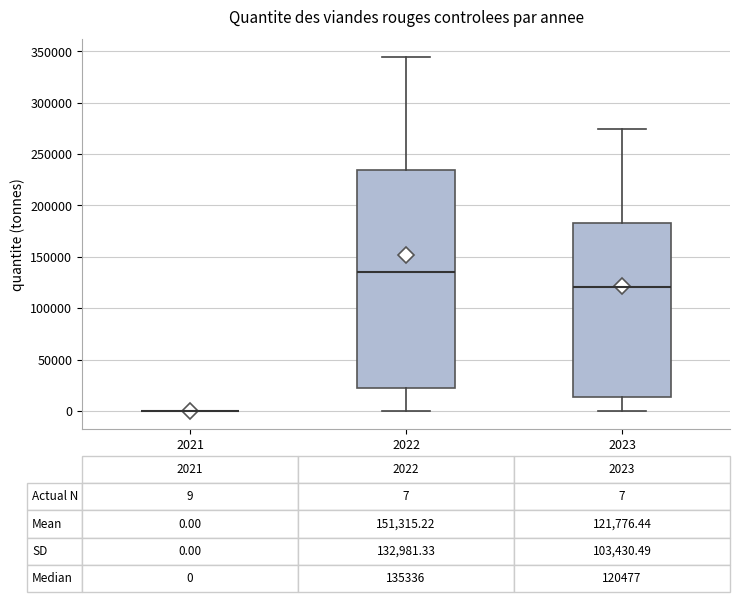

Comparing the boxes themselves (not the whiskers), which one is the tallest?

2022